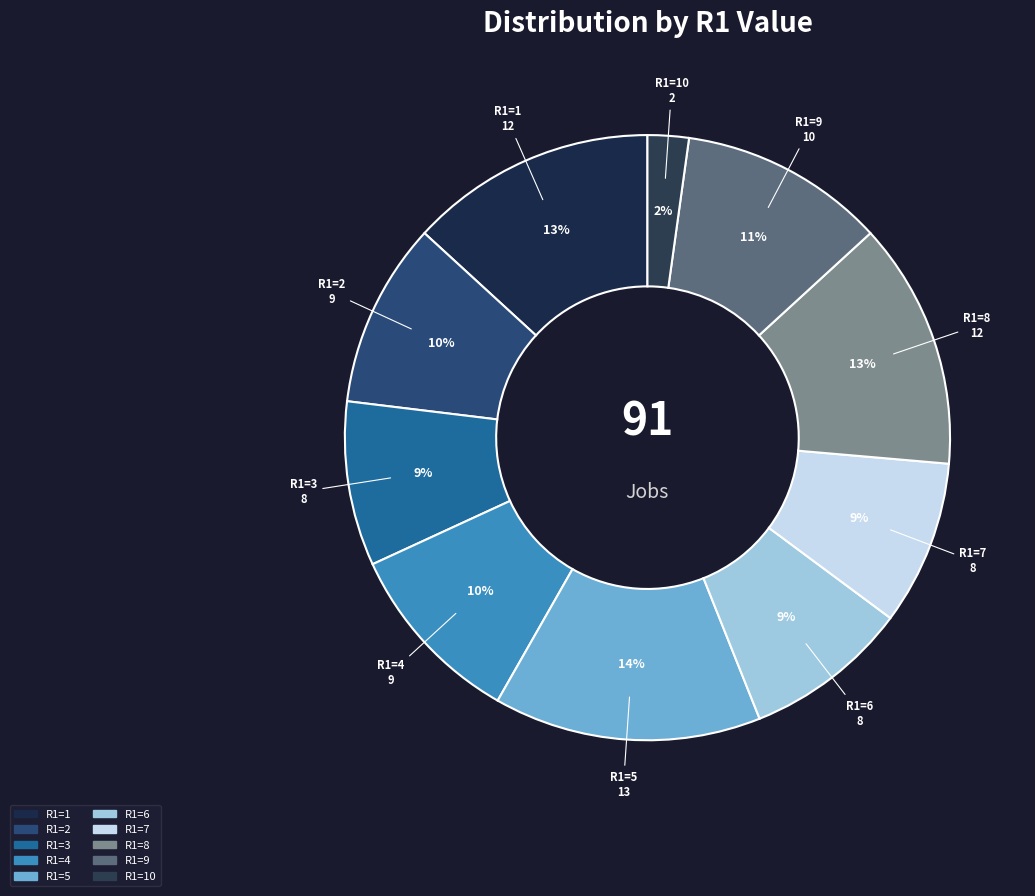

Count the number of slices in the pie.

10